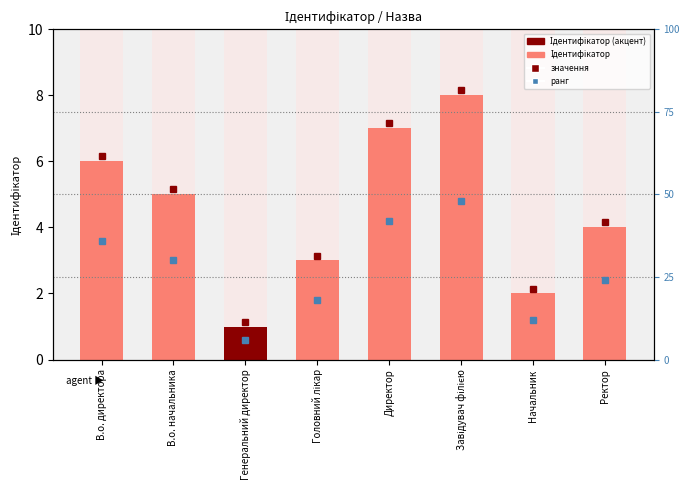

Reading right to left, list all the values displayed in this chart.

4	2	8	7	3	1	5	6